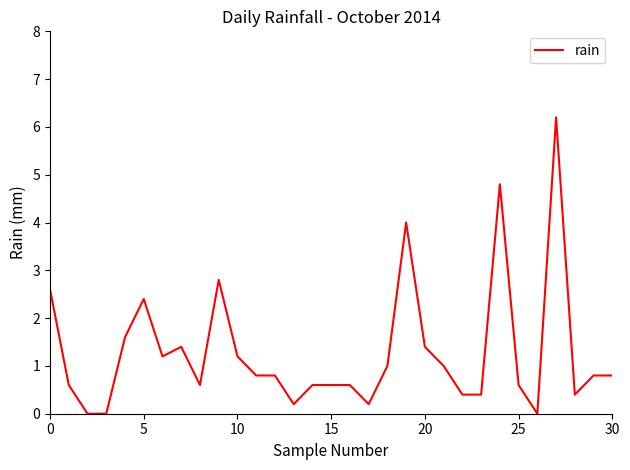

What is the greatest value displayed?

6.2